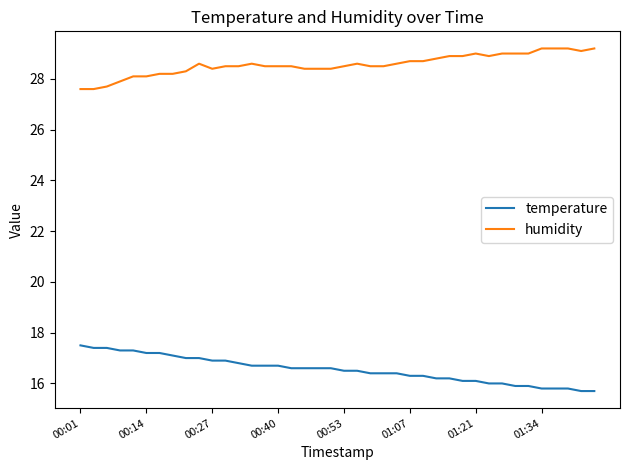

What is the difference between the maximum and minimum values in the temperature series?

1.8